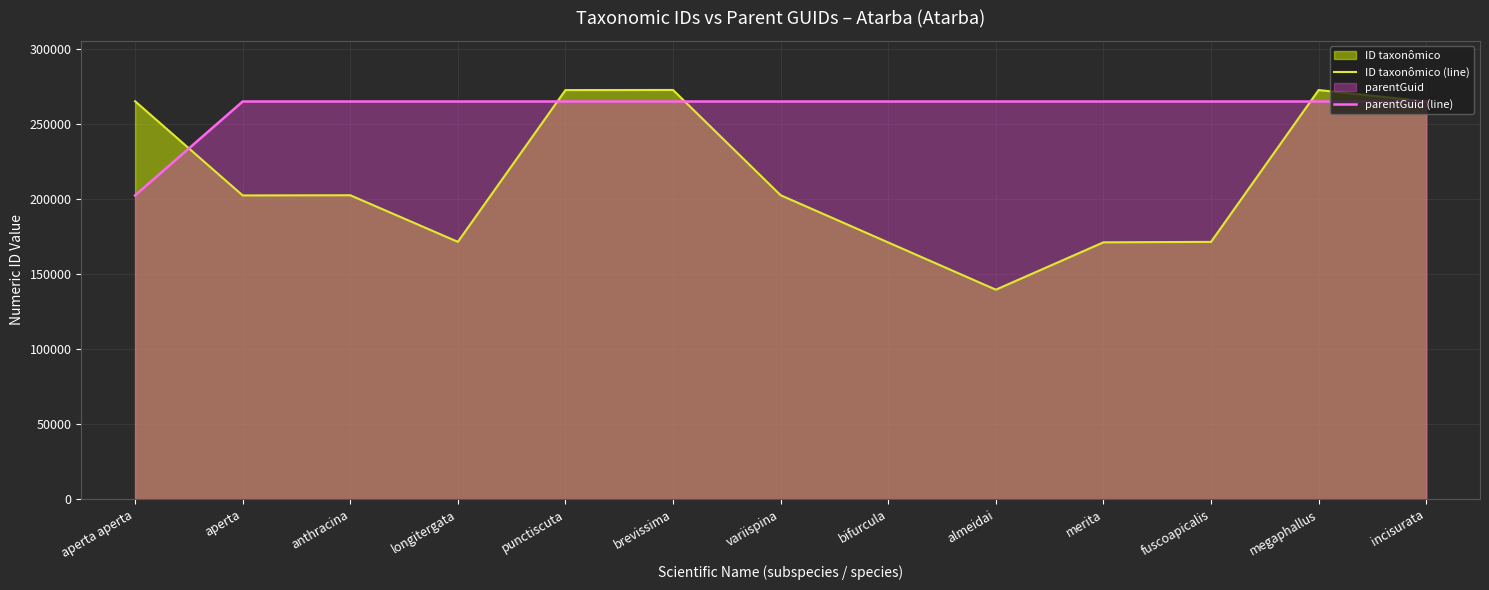

What is the highest value of the parentGuid (line) series?

264784